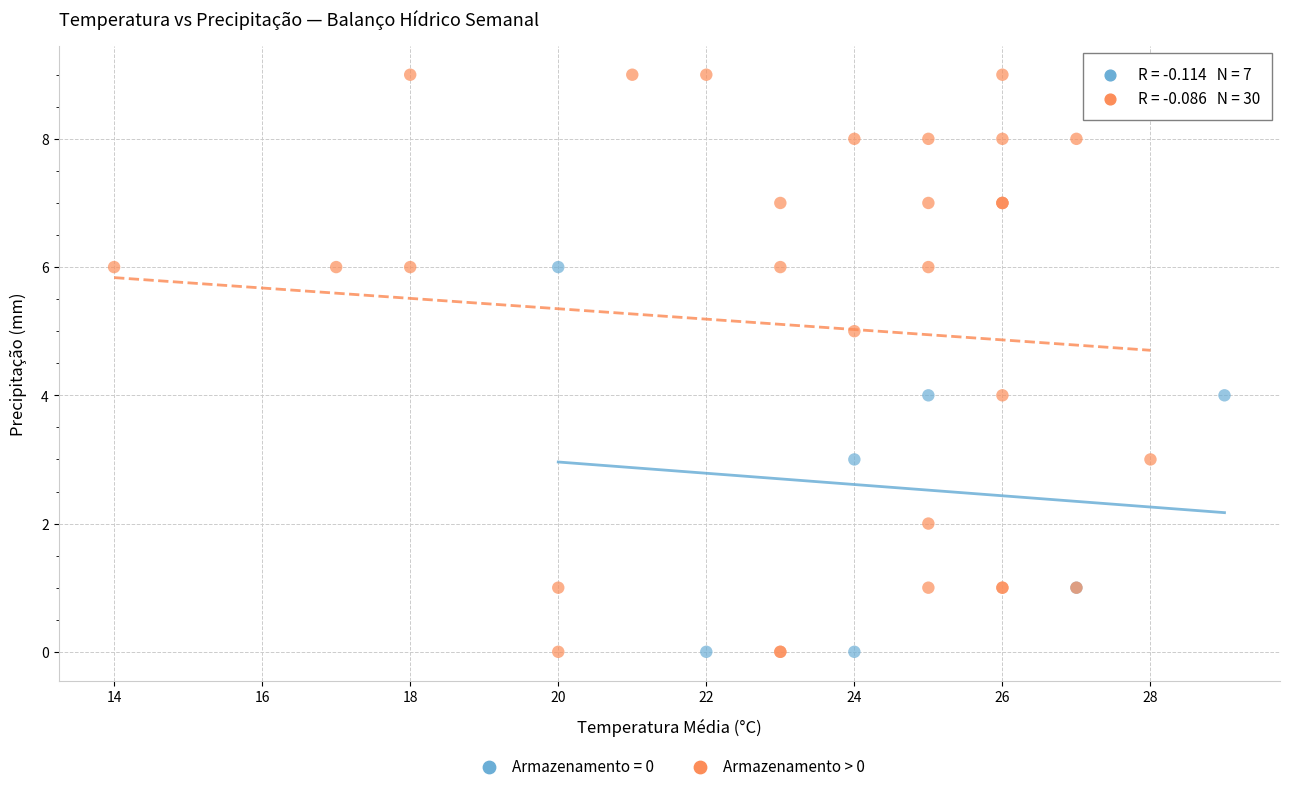

Which series reaches the maximum Y coordinate?

Armazenamento > 0